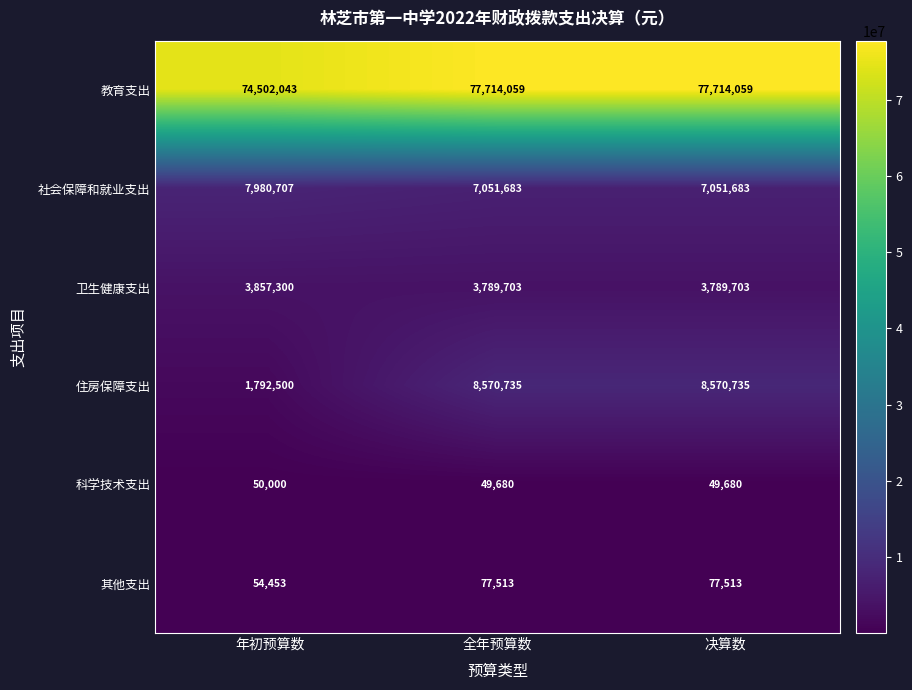

At which label does 其他支出 reach its minimum?

年初预算数